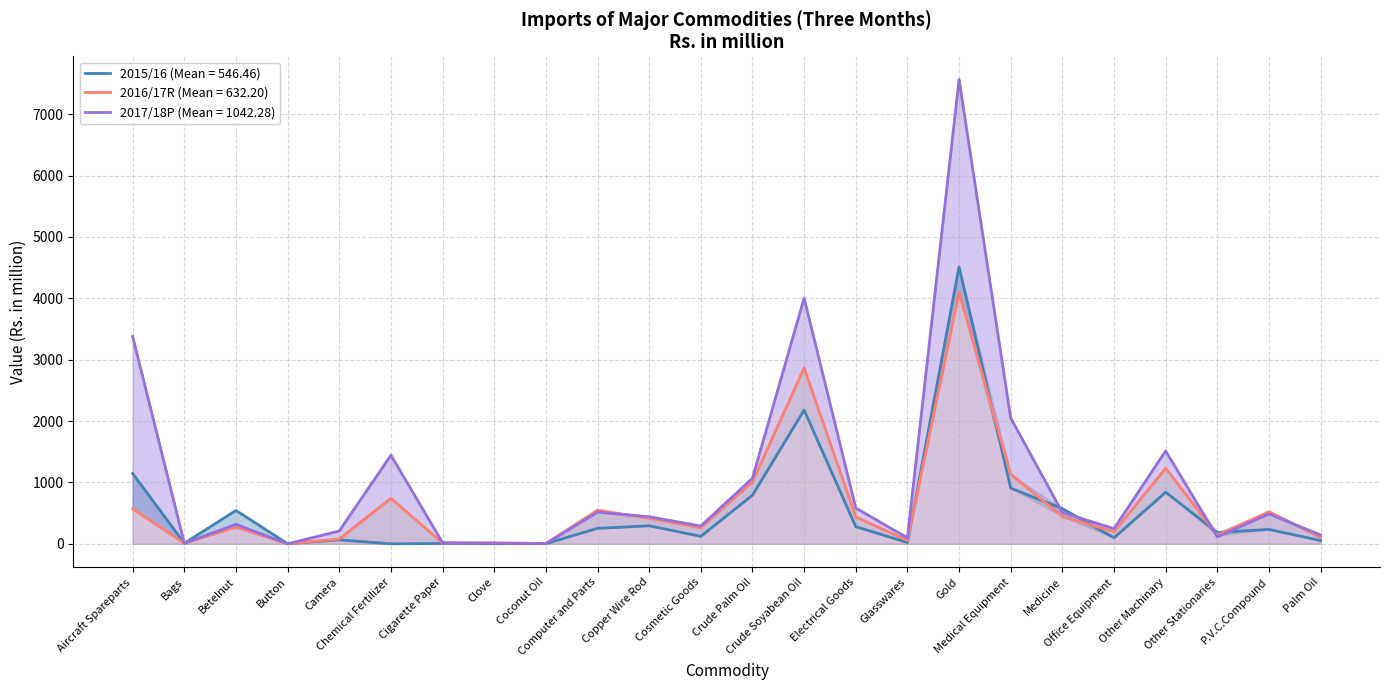

How many interior local peaks does the 2015/16 series have?

8